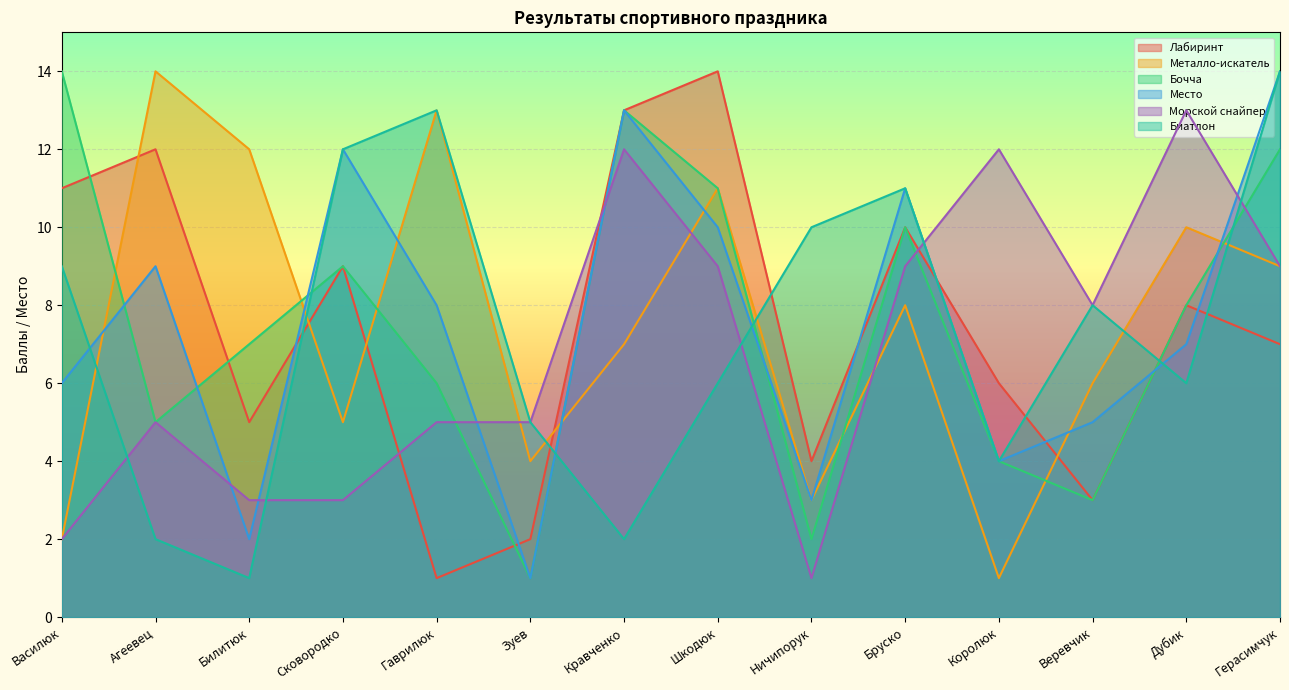

Which series has the widest spread of values?

Лабиринт